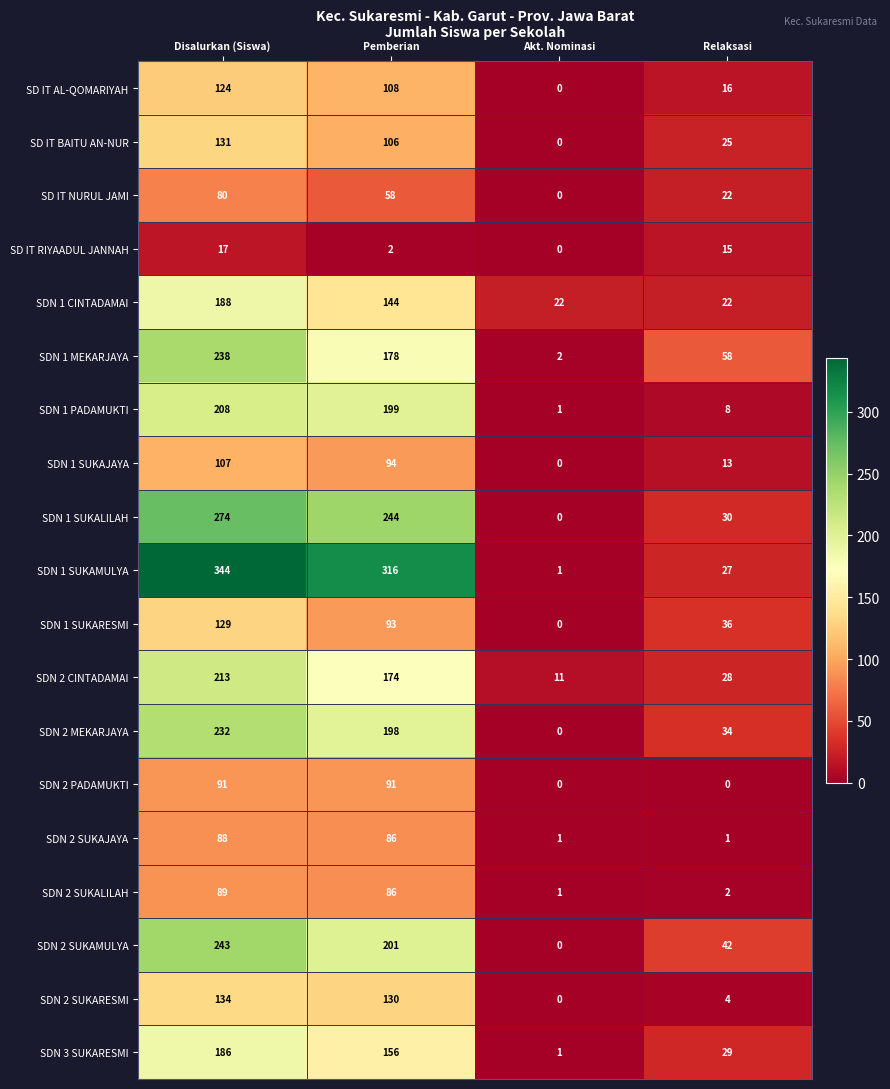

Rank the series by their maximum value, from highest to lowest.

SDN 1 SUKAMULYA, SDN 1 SUKALILAH, SDN 2 SUKAMULYA, SDN 1 MEKARJAYA, SDN 2 MEKARJAYA, SDN 2 CINTADAMAI, SDN 1 PADAMUKTI, SDN 1 CINTADAMAI, SDN 3 SUKARESMI, SDN 2 SUKARESMI, SD IT BAITU AN-NUR, SDN 1 SUKARESMI, SD IT AL-QOMARIYAH, SDN 1 SUKAJAYA, SDN 2 PADAMUKTI, SDN 2 SUKALILAH, SDN 2 SUKAJAYA, SD IT NURUL JAMI, SD IT RIYAADUL JANNAH